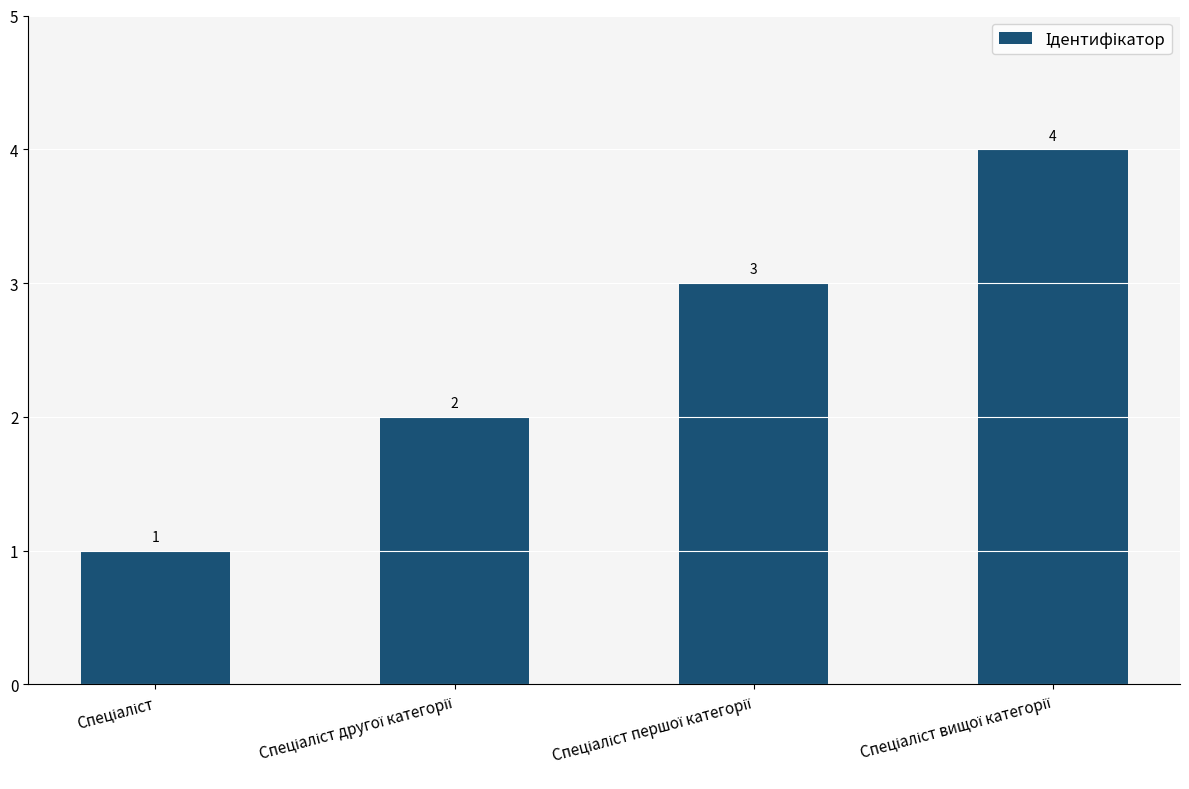

What is the sum of all values?

10